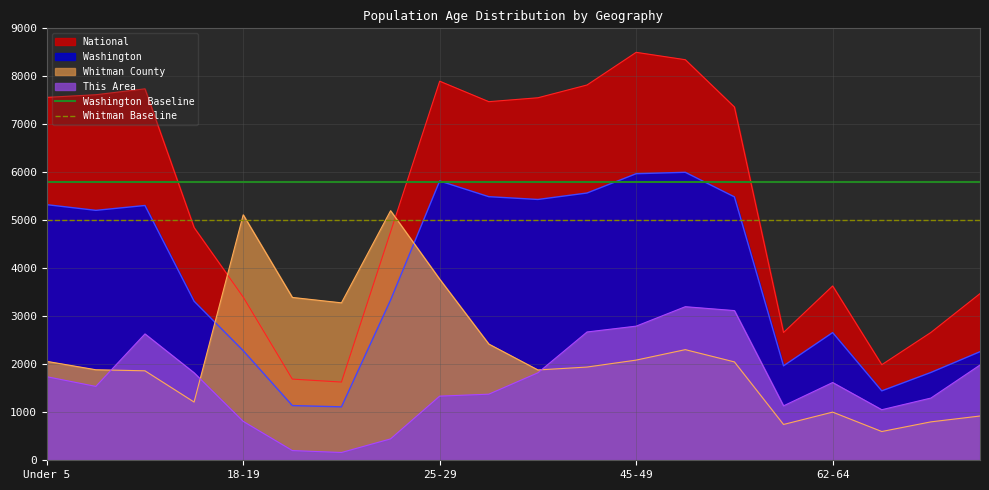

Where is Washington Baseline nearest to the value 5800?

Under 5